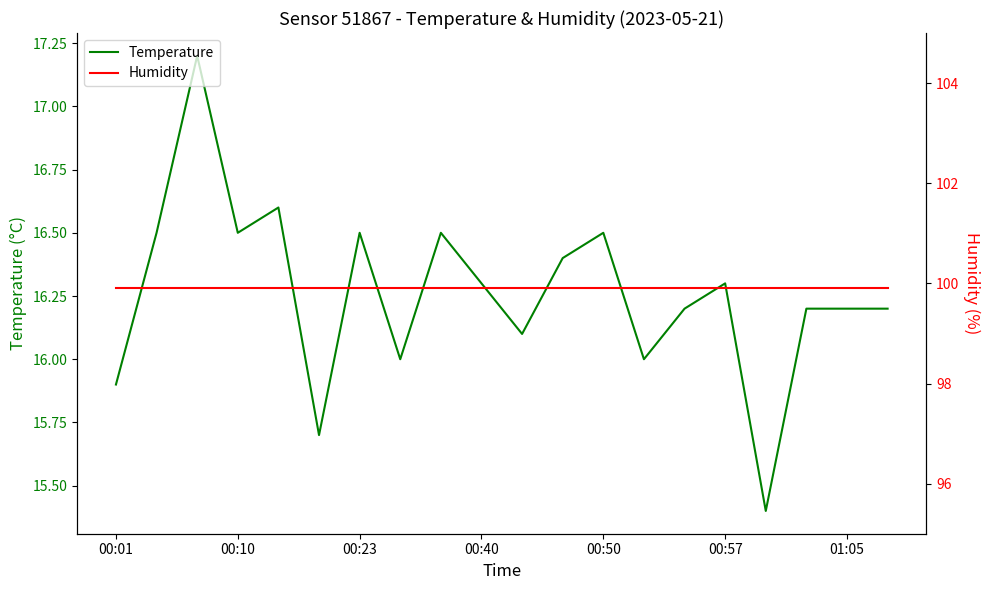

True or false: Humidity and Temperature cross at least once.

False